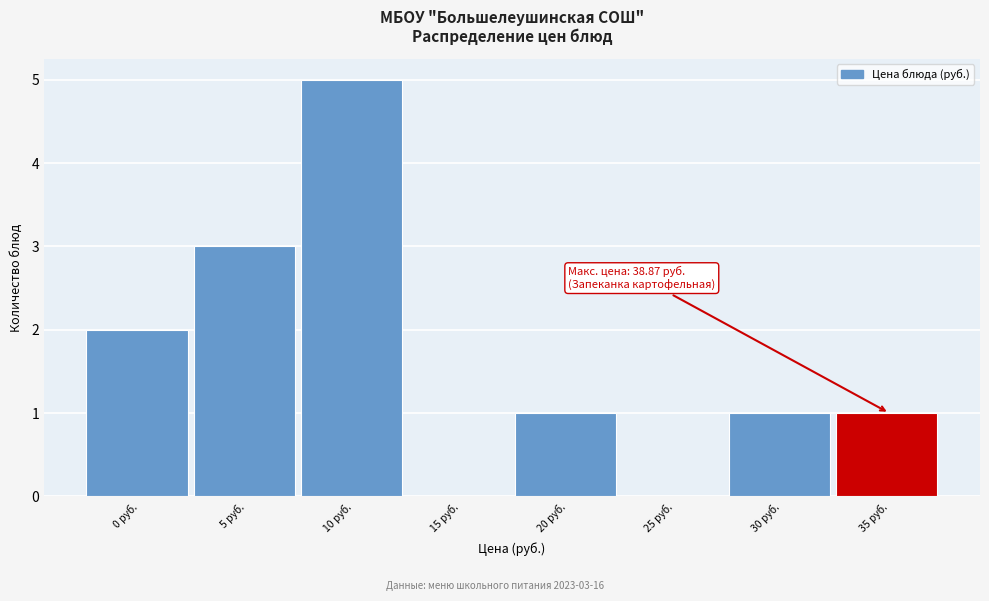

Reading left to right, transcribe all the data shown in this chart.

0 руб.=2	5 руб.=3	10 руб.=5	15 руб.=0	20 руб.=1	25 руб.=0	30 руб.=1	35 руб.=1